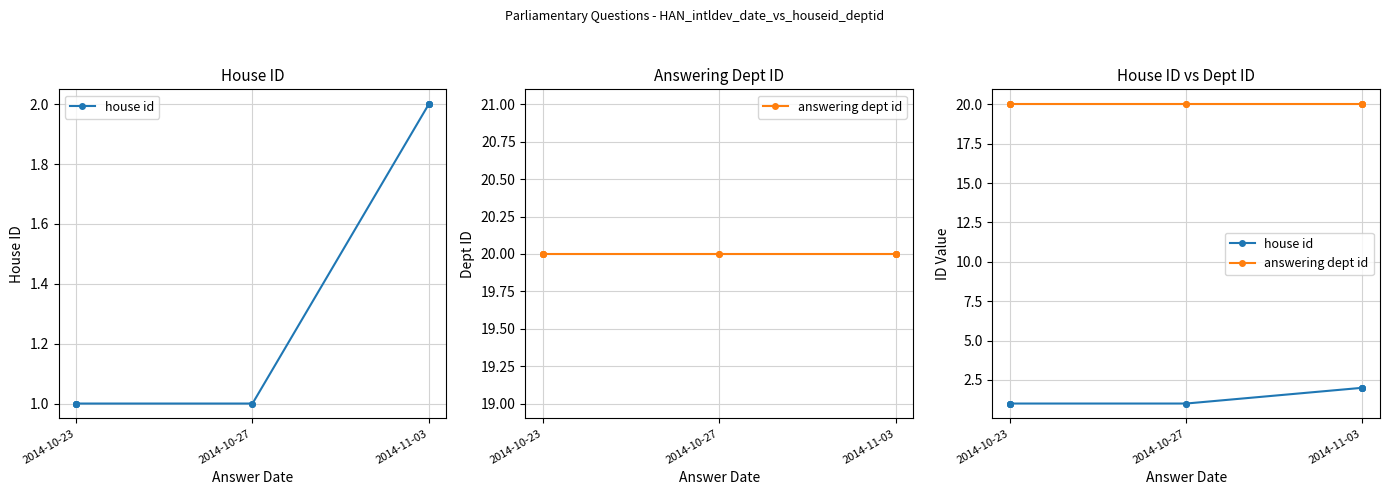

True or false: house id and answering dept id cross at least once.

False